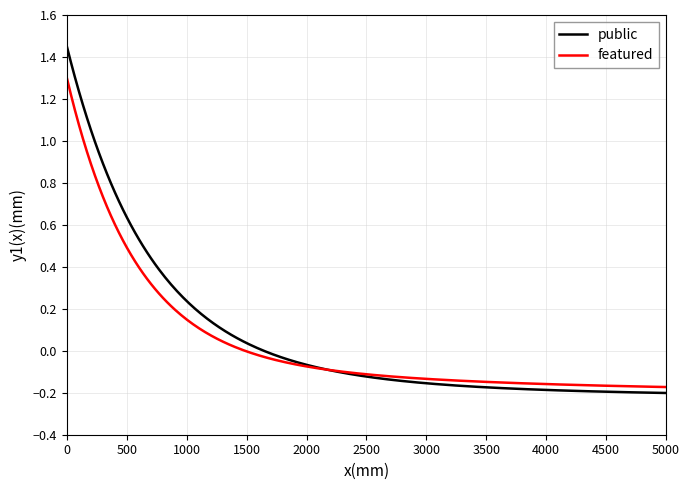

List the series in order of their peak value, highest first.

public, featured